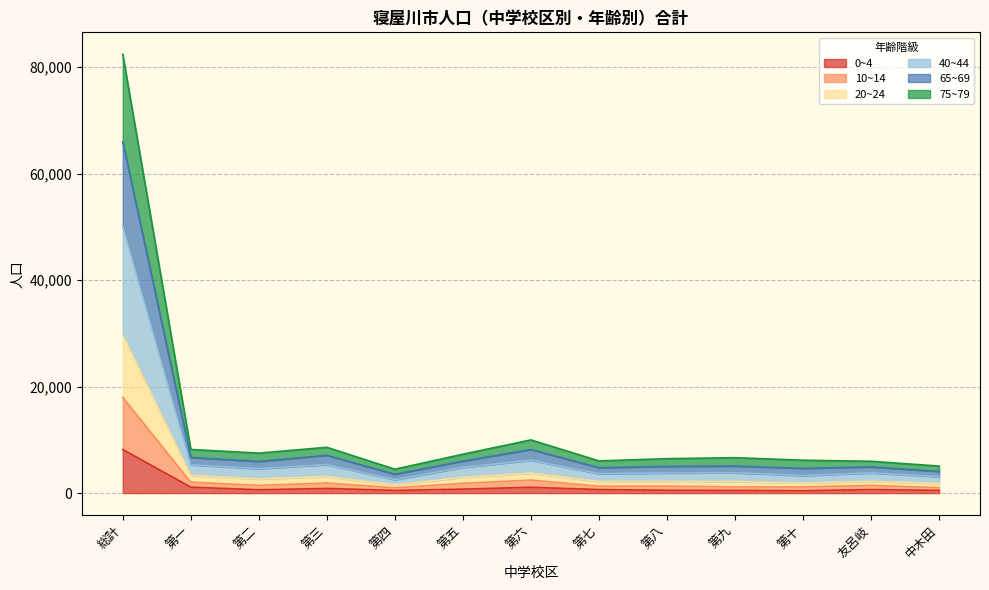

At which category is the sum across all series the highest?

総計